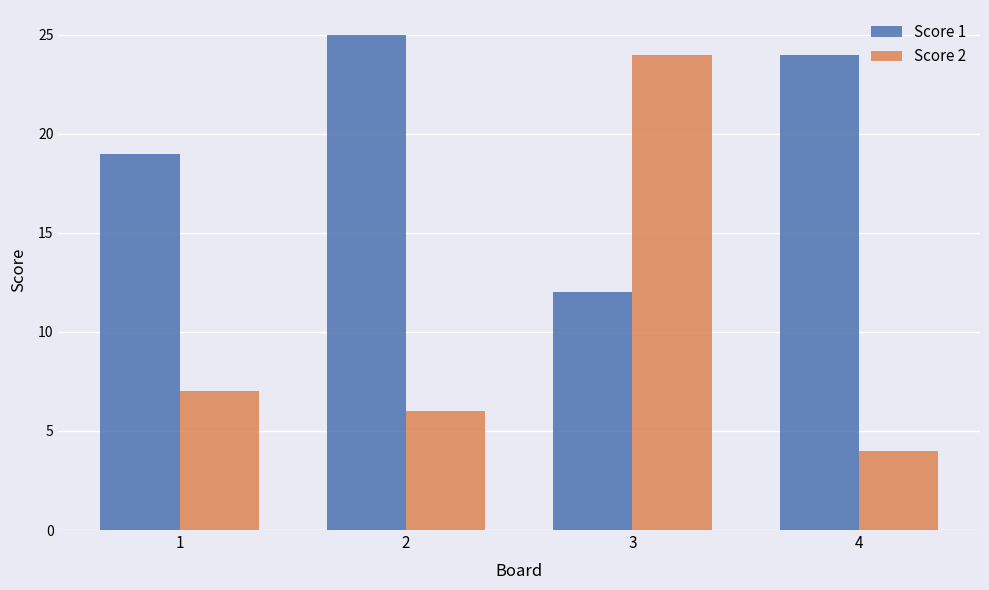

At which label does Score 1 first exceed 24?

2